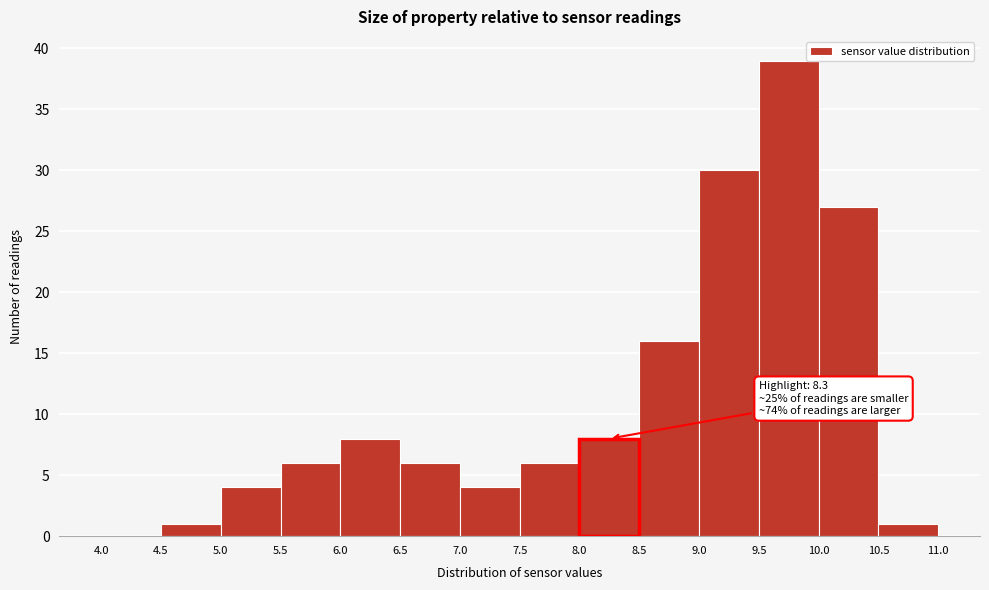

Which range on the x-axis has the tallest bar?

9.5 to 10.0